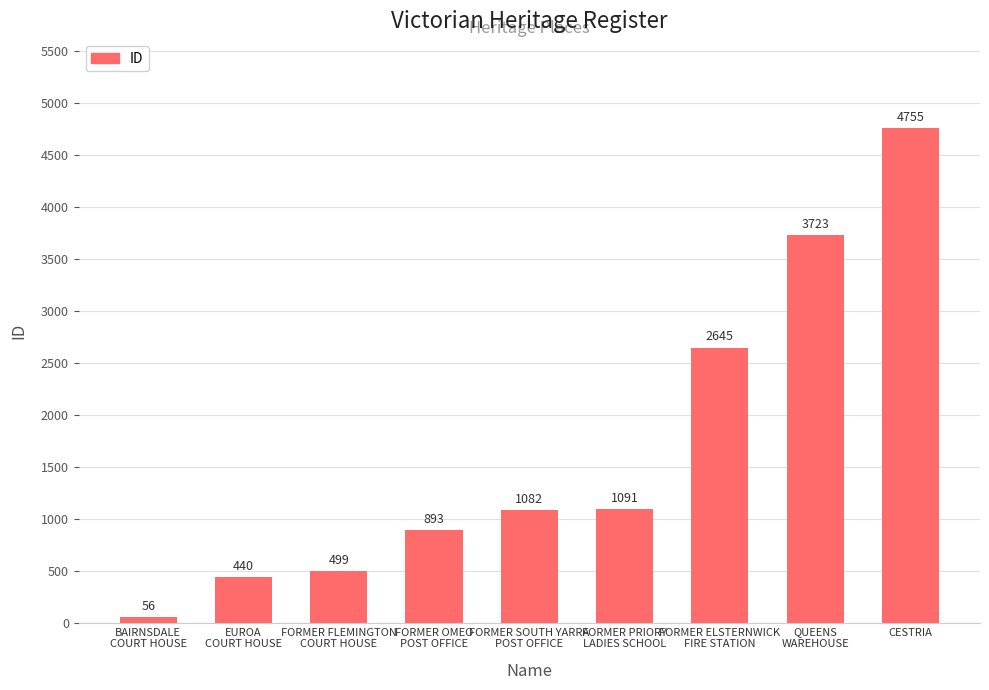

What is the sum of all values?

15184